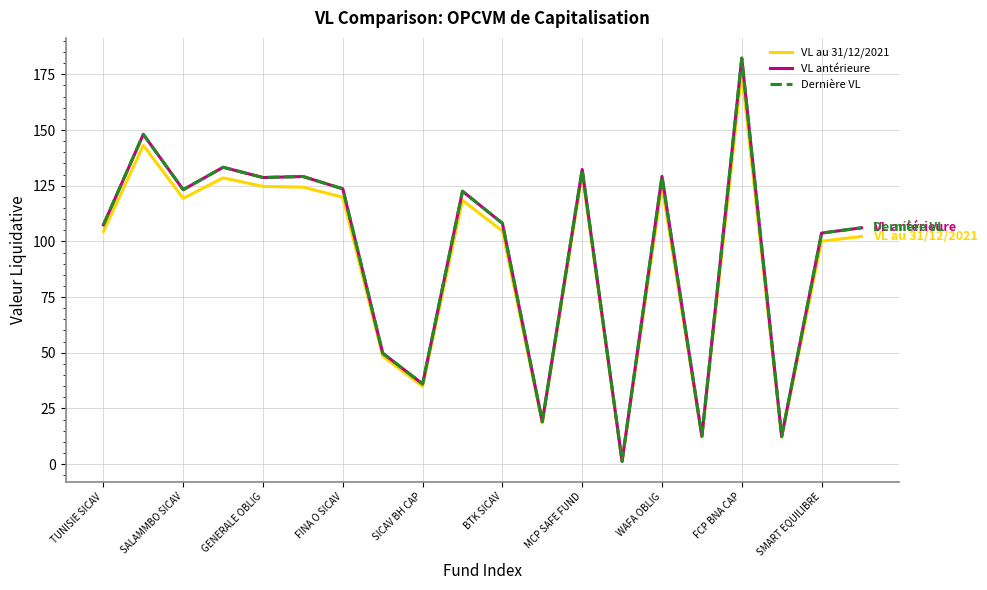

True or false: Dernière VL has more than 2 points higher than both neighbors.

True